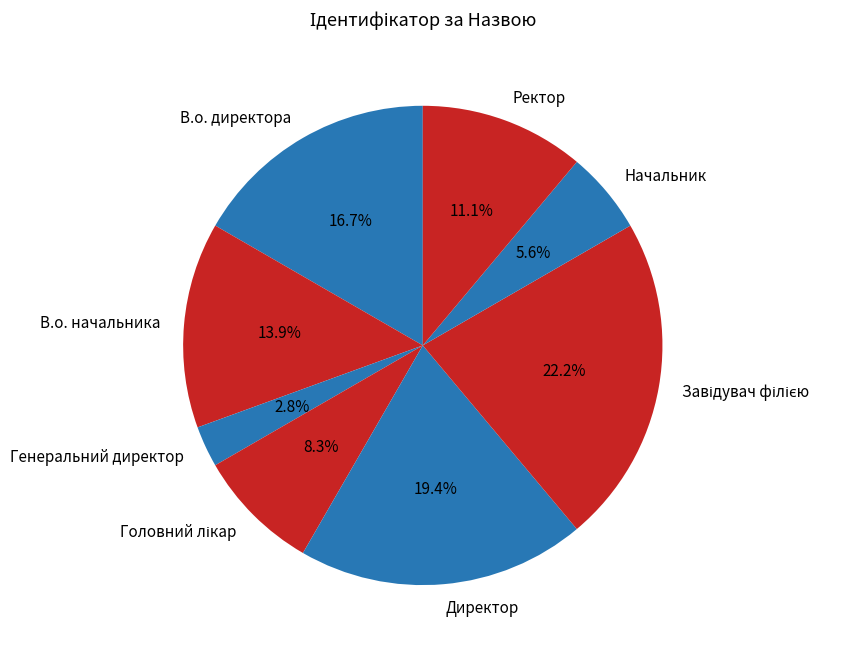

To the nearest percent, what is the difference between the largest and smallest slice percentages?

19%